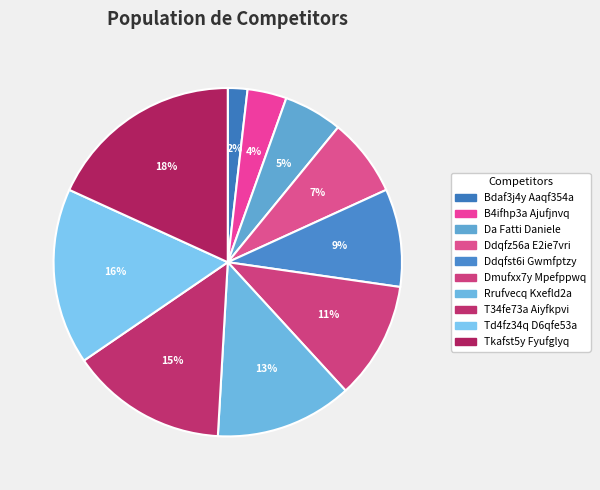

Approximately how many times larger is the value at Rrufvecq Kxefld2a compared to Td4fz34q D6qfe53a?

0.8